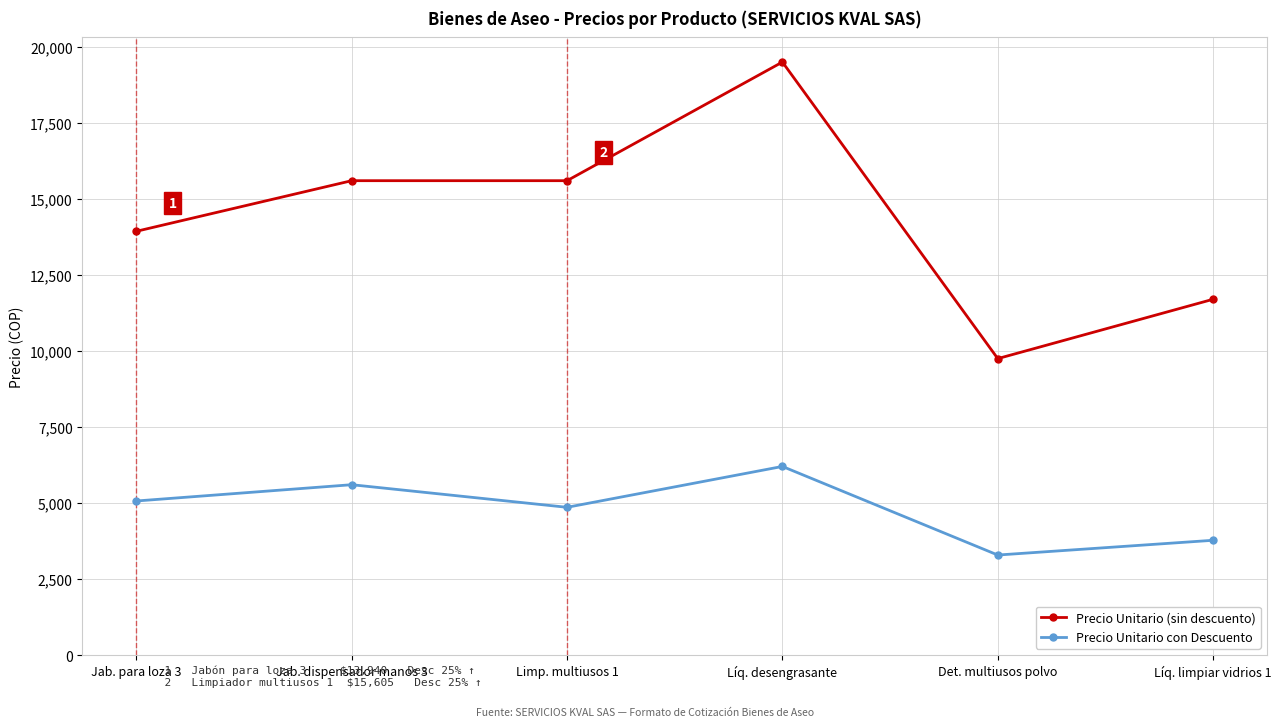

What is the average value of the Precio Unitario con Descuento series?

4802.4